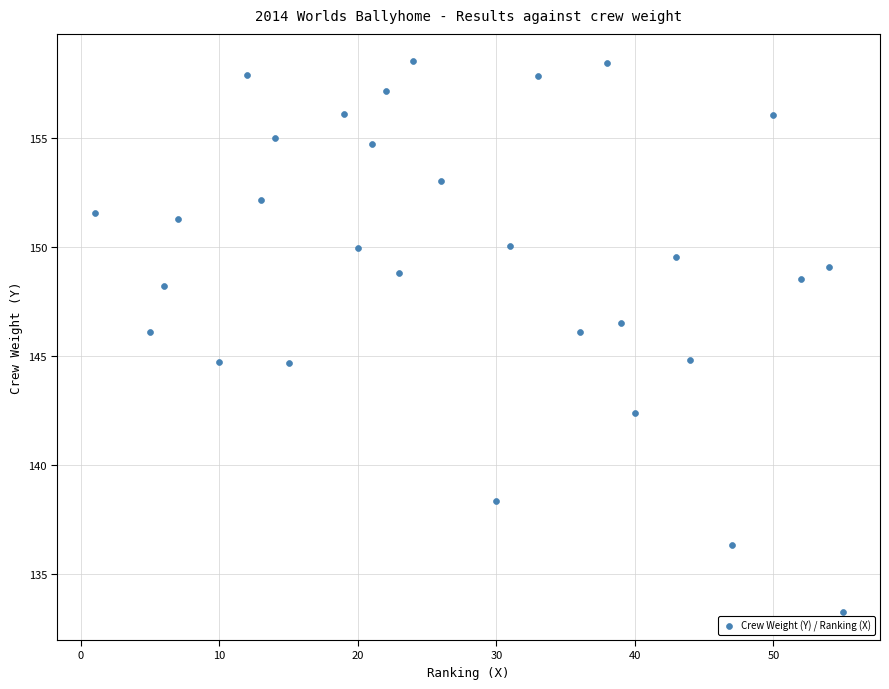

What is the range of X values (max minus min)?

54.0